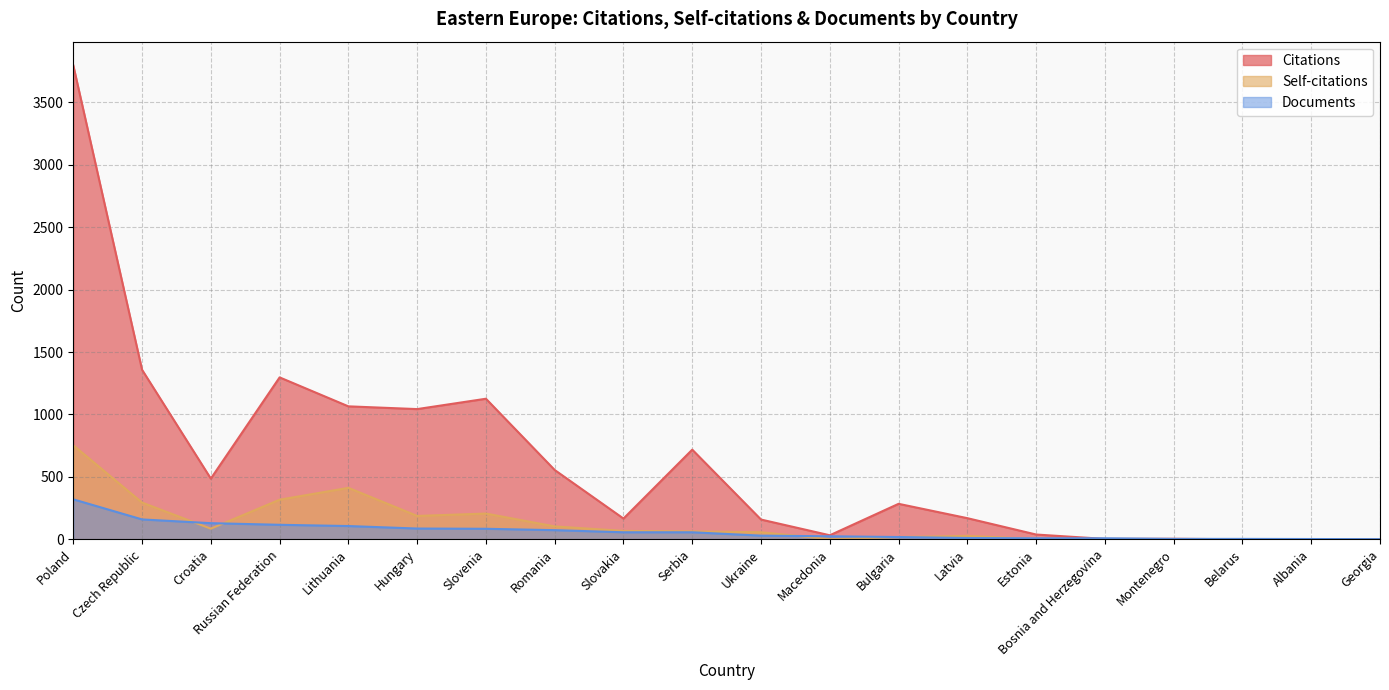

Where is the first local minimum for Self-citations?

Croatia